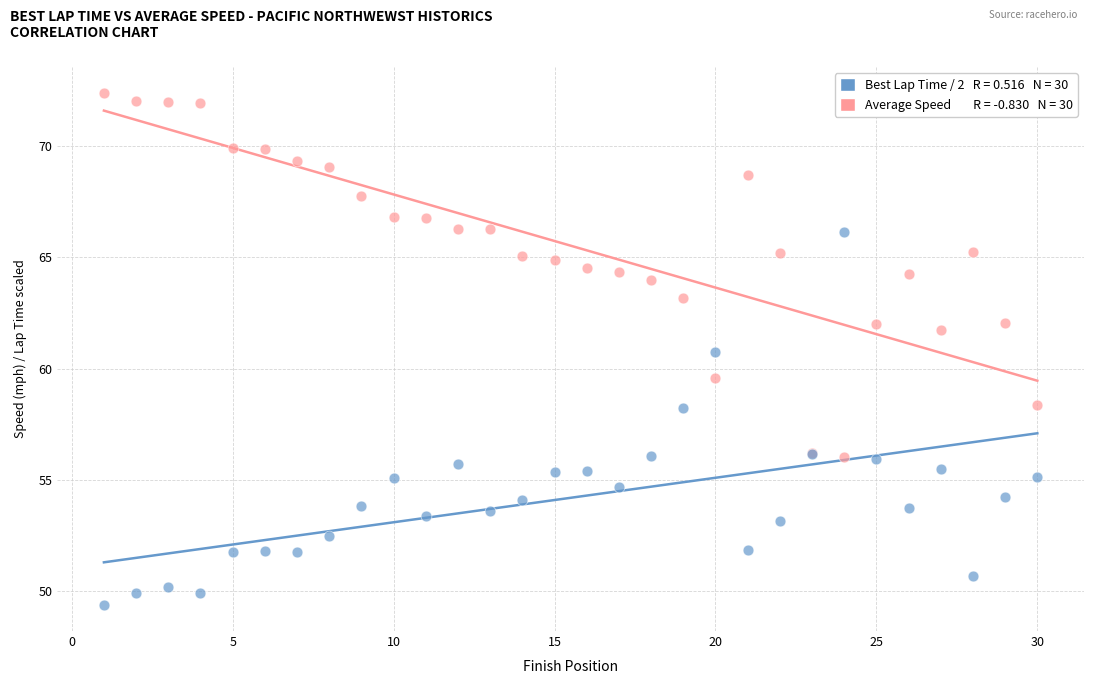

Across all series, what Y value is closest to 60?

59.6